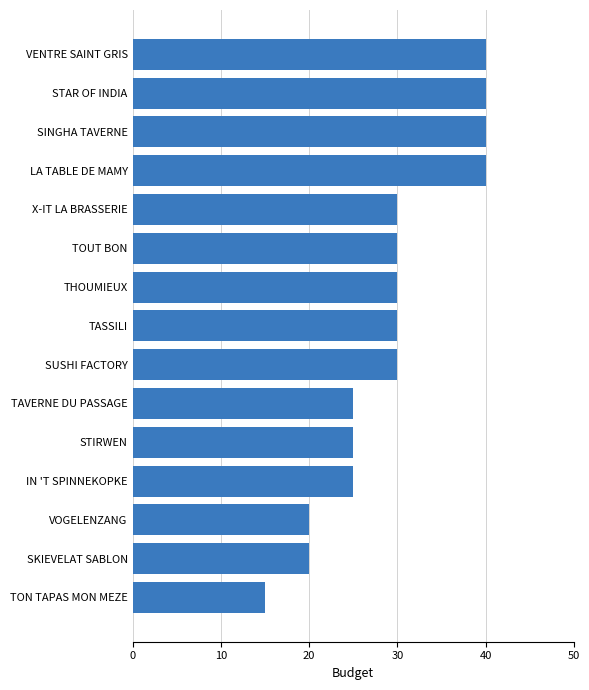

What is the minimum value shown in the chart?

15